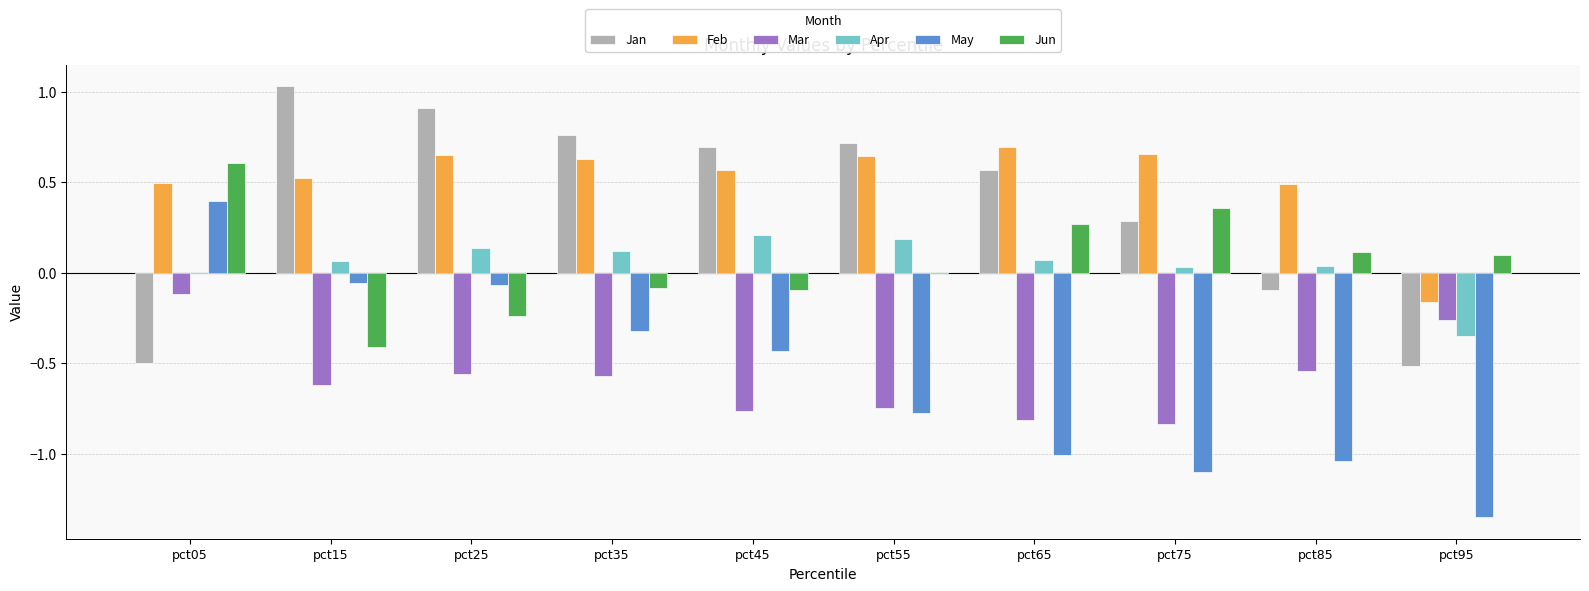

Is it true that Mar equals -0.6 at pct75?

False